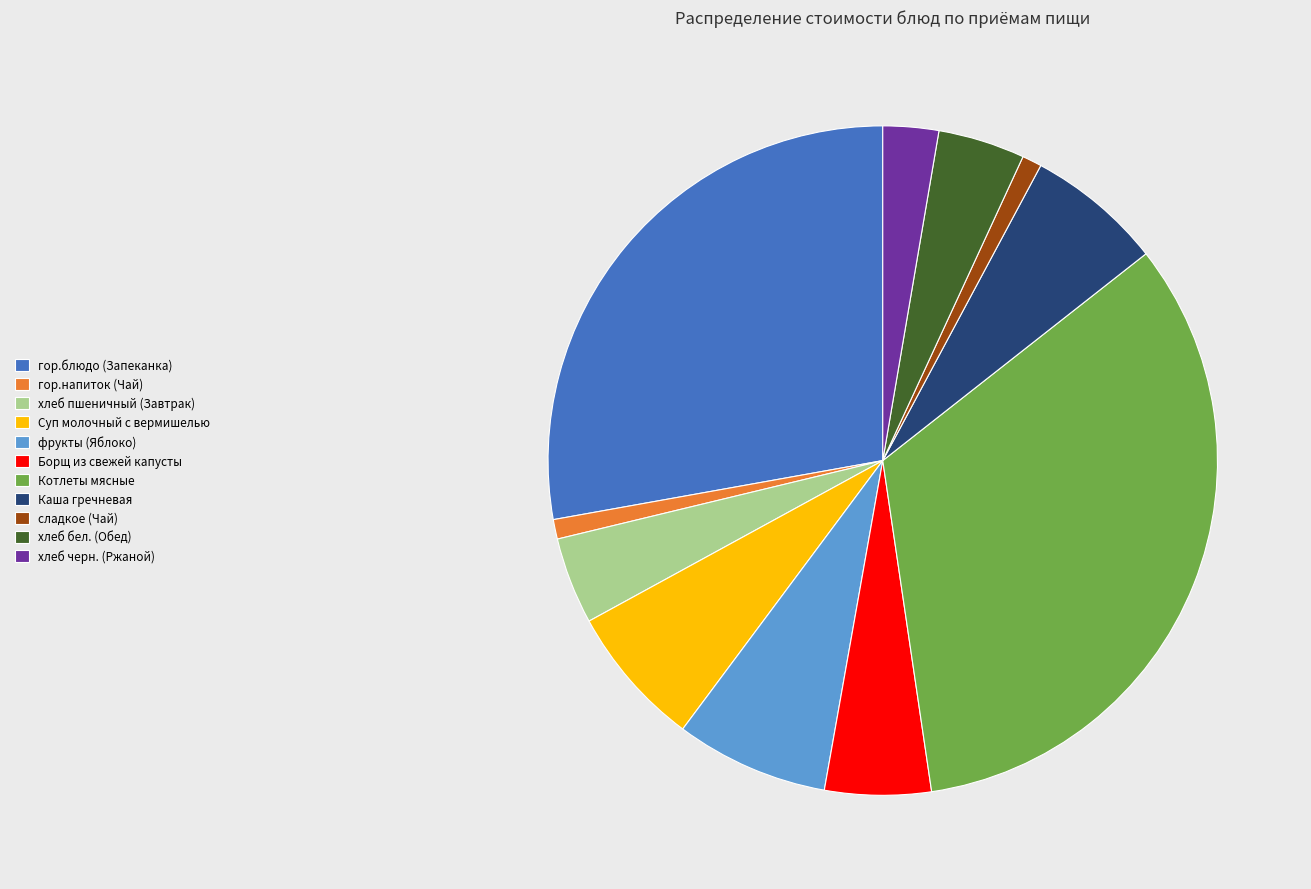

True or false: гор.блюдо (Запеканка) accounts for 28% of the total.

True